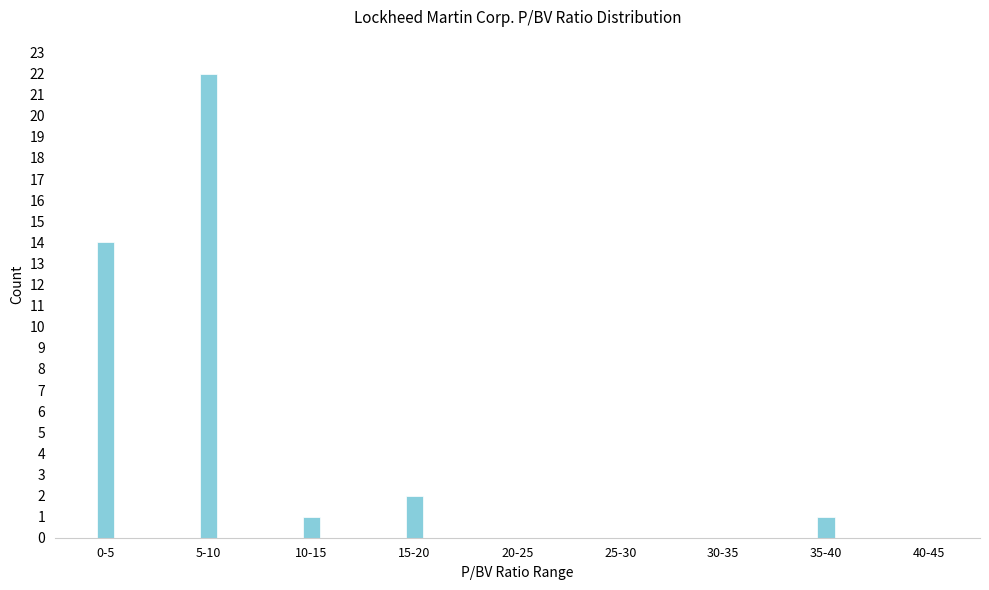

Reading left to right, list all the values displayed in this chart.

0-5=14	5-10=22	10-15=1	15-20=2	20-25=0	25-30=0	30-35=0	35-40=1	40-45=0